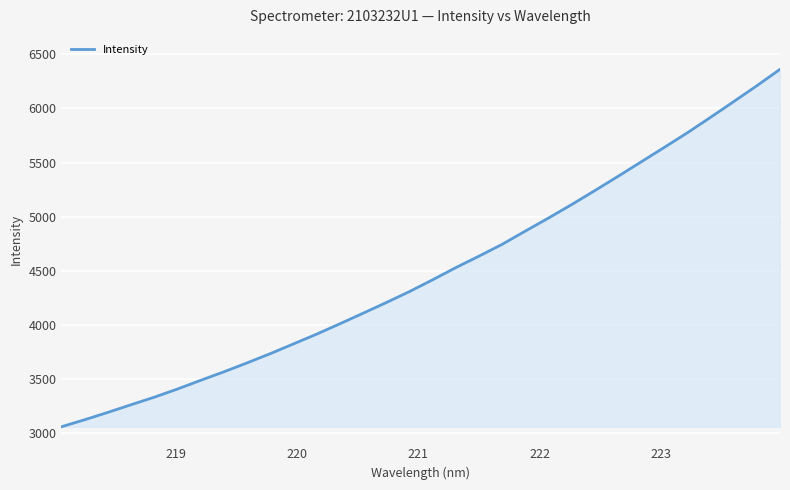

What is the difference between the maximum and minimum values?

3300.7